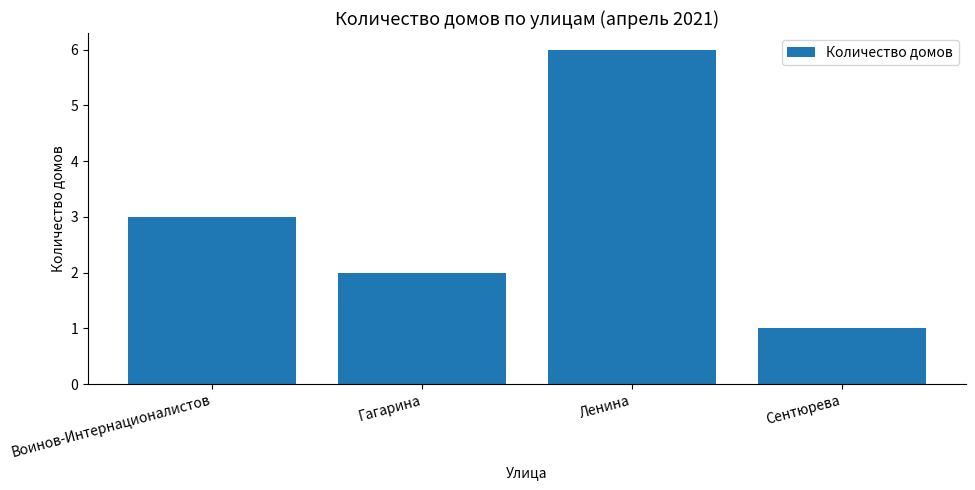

Which label corresponds to the largest value in the chart?

Ленина